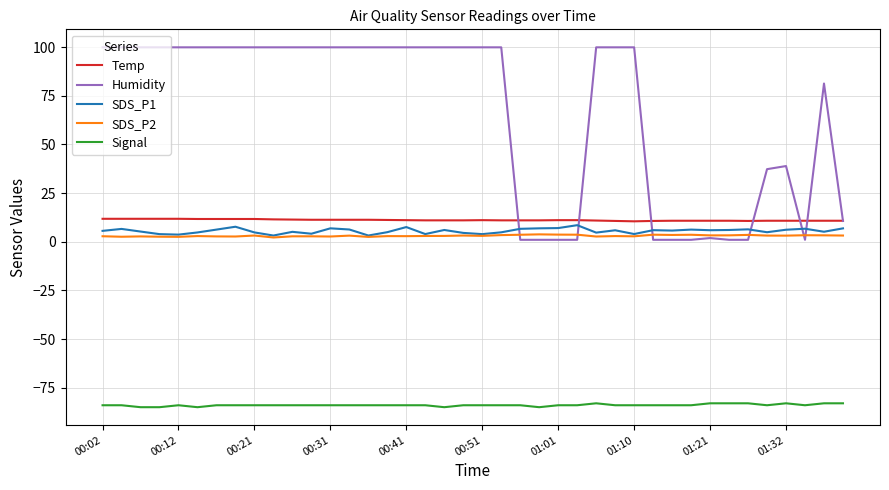

What is the minimum value shown in the chart?

-85.0